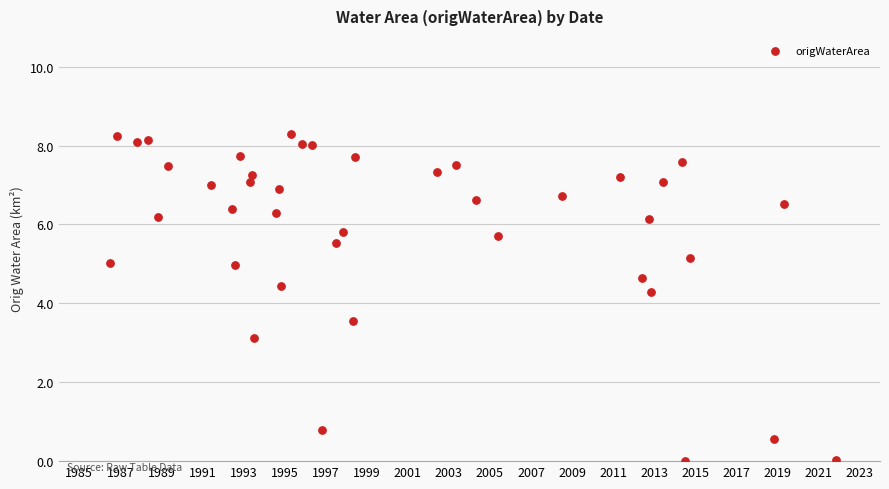

What is the range of X values (max minus min)?

35.3